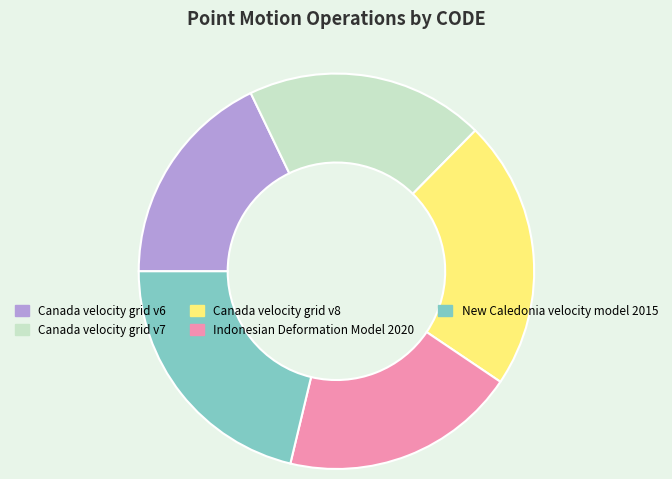

How many slices are in this pie chart?

5